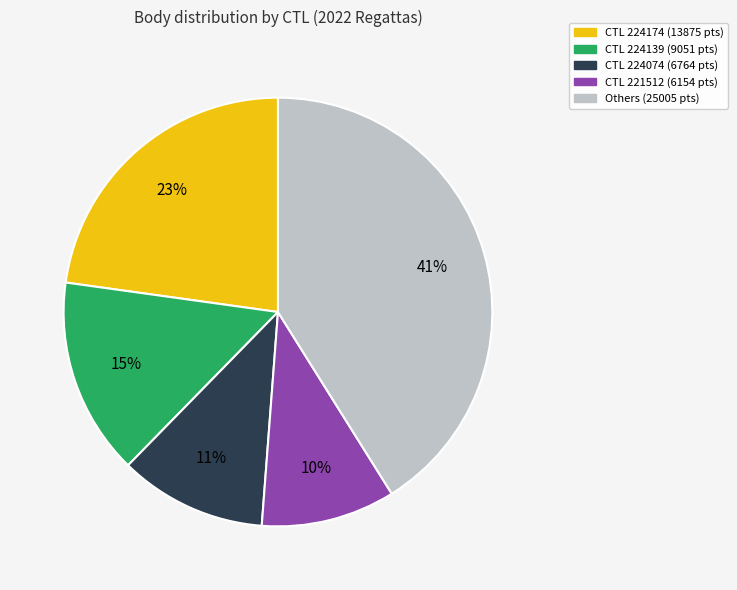

To the nearest percent, what is the average slice percentage?

20%